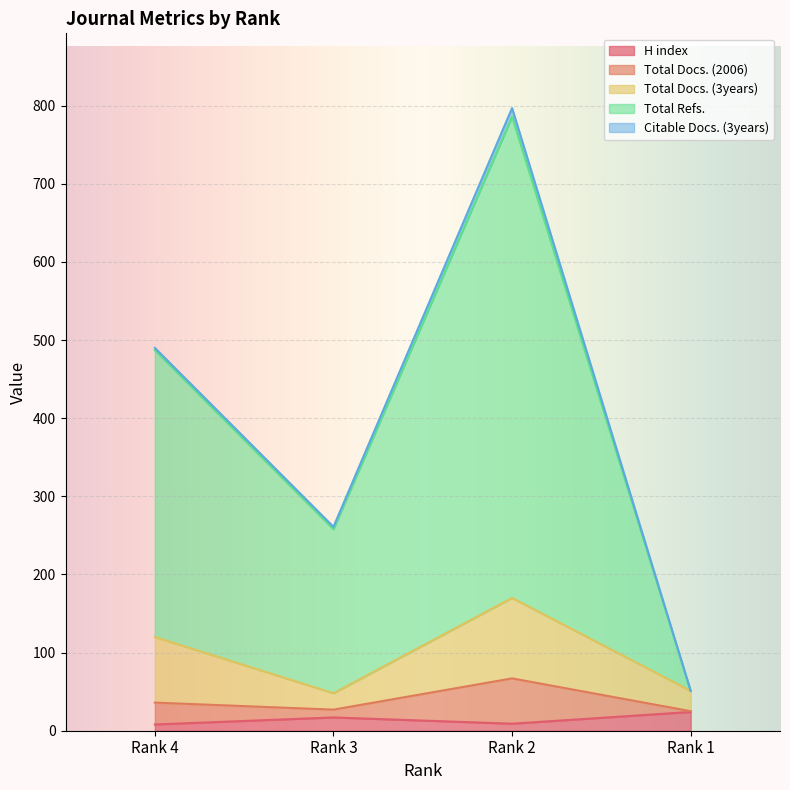

True or false: H index and Total Docs. (2006) intersect in this chart.

False